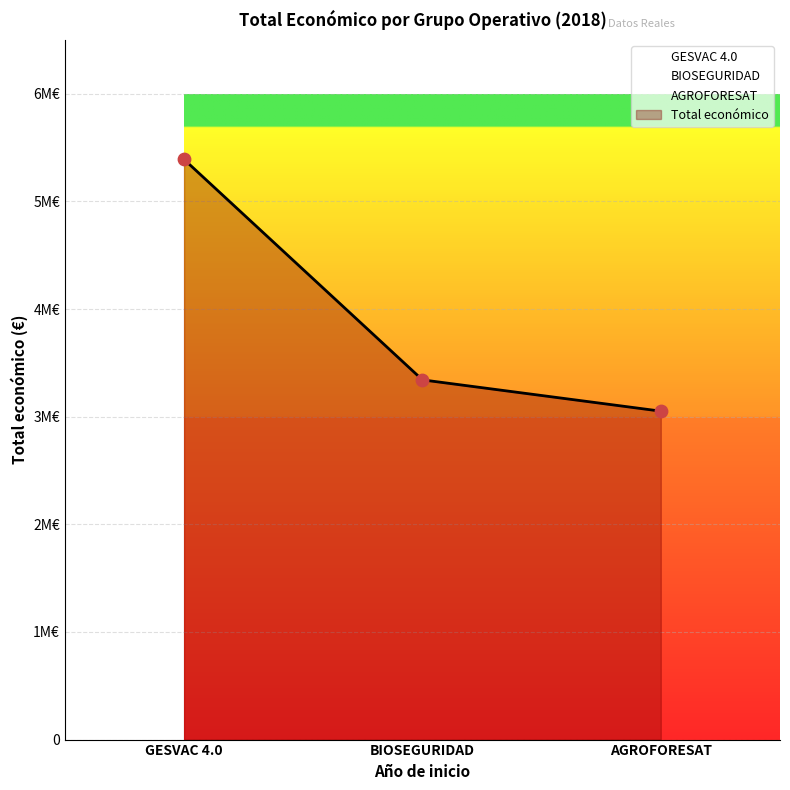

Approximately how many times larger is the value at BIOSEGURIDAD compared to GESVAC 4.0?

0.6